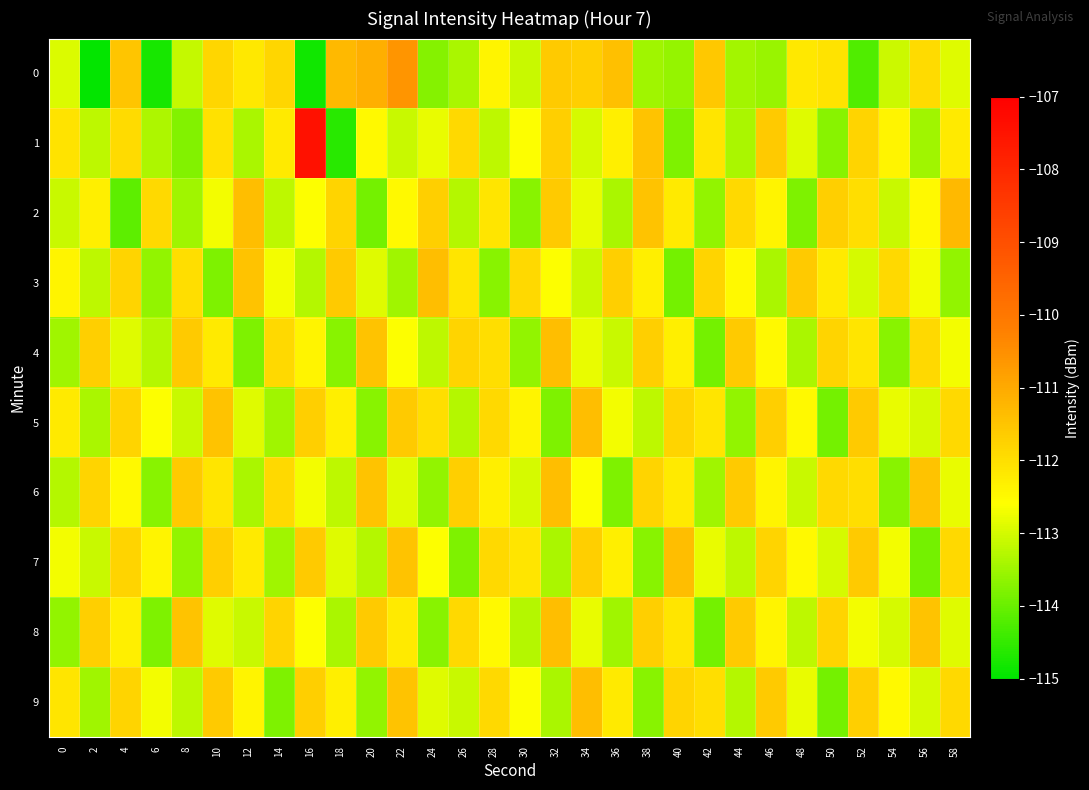

Count the number of data series in this chart.

10